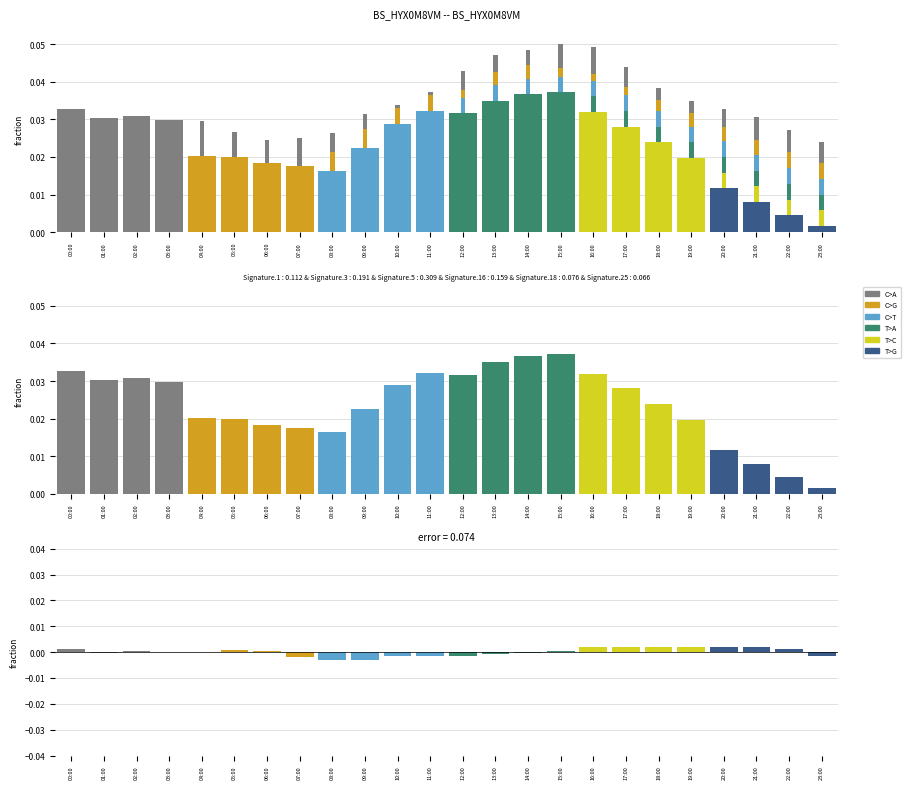

True or false: T>A has a value of 0.0 at 02:00.

False